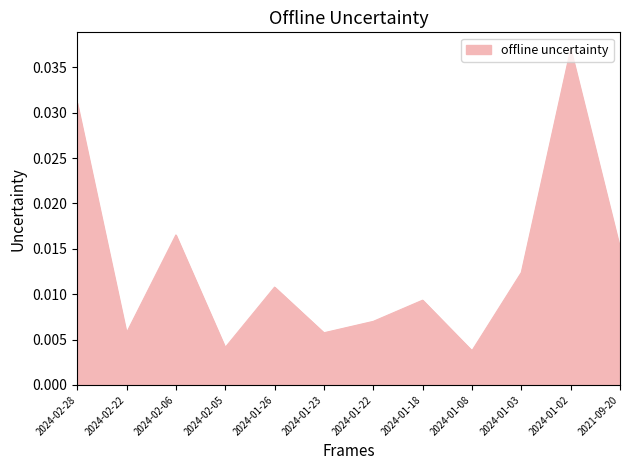

What position from the right is 2024-01-08?

4